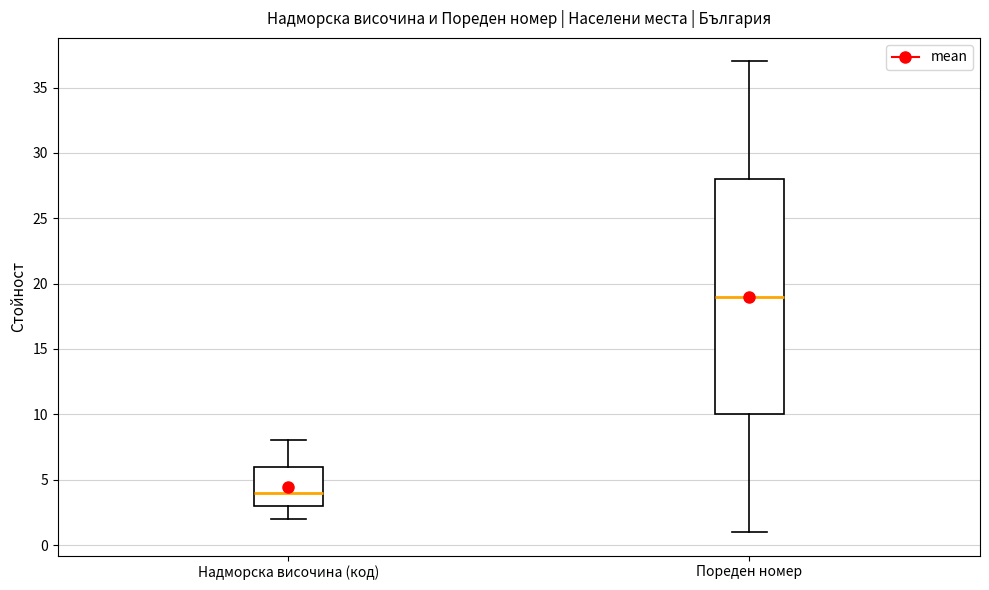

Reading left to right, transcribe this box plot: for each box, give where its median line is, the range the box spans, and where its two whiskers end, as read against the y-axis. The values are not printed on the chart, so give them approximately, as read against the axis.

Надморска височина (код): median 4, box 3 to 6, whiskers 2 to 8
Пореден номер: median 19, box 10 to 28, whiskers 1 to 37